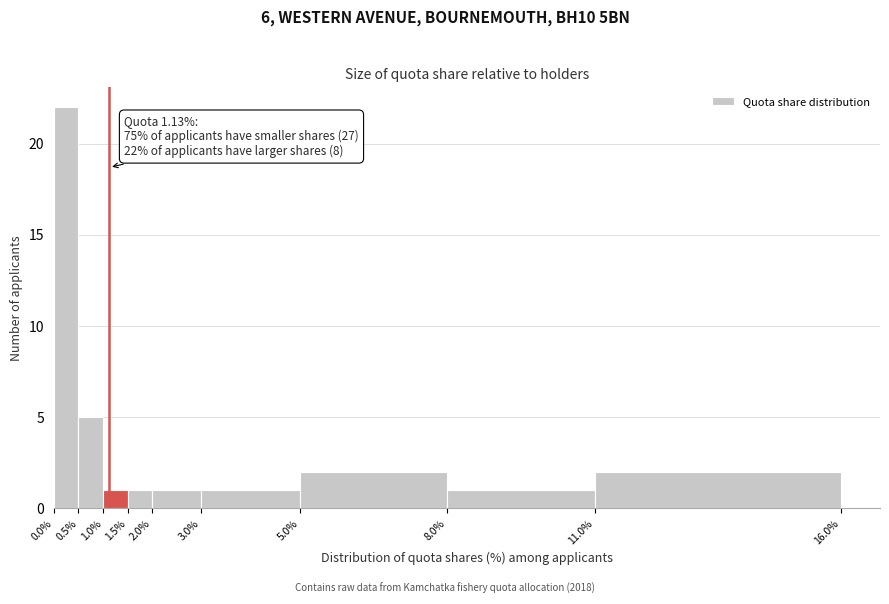

Which range on the x-axis has the tallest bar?

0.0% to 0.5%